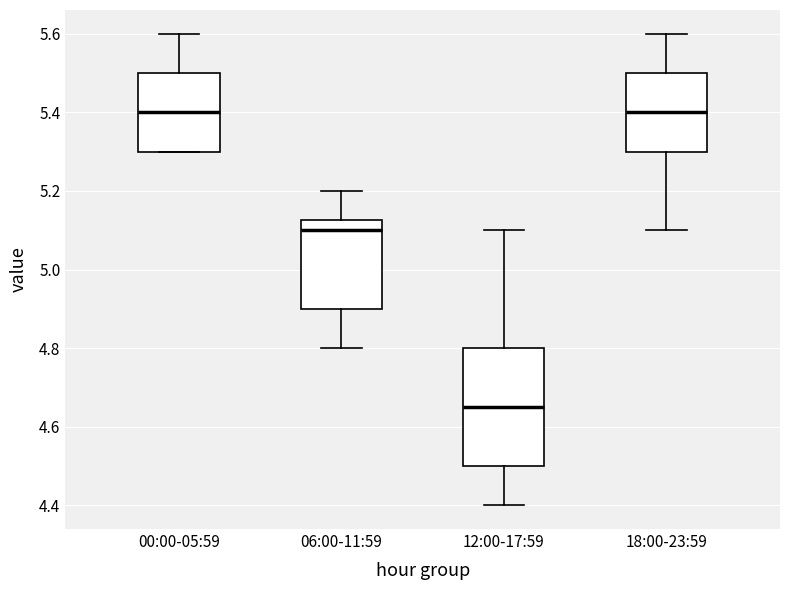

Reading left to right, transcribe this box plot: for each box, give where its median line is, the range the box spans, and where its two whiskers end, as read against the y-axis. The values are not printed on the chart, so give them approximately, as read against the axis.

00:00-05:59: median 5.40, box 5.30 to 5.50, whiskers 5.30 to 5.60
06:00-11:59: median 5.10, box 4.90 to 5.12, whiskers 4.80 to 5.20
12:00-17:59: median 4.66, box 4.50 to 4.80, whiskers 4.40 to 5.10
18:00-23:59: median 5.40, box 5.30 to 5.50, whiskers 5.10 to 5.60